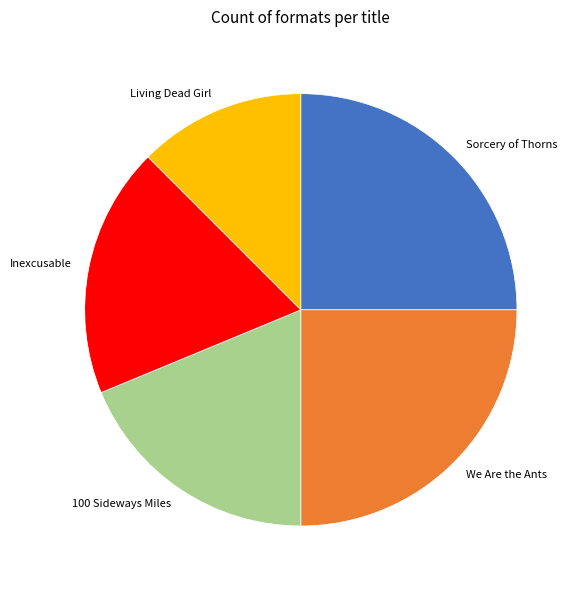

Which has a higher value, Living Dead Girl or 100 Sideways Miles?

100 Sideways Miles